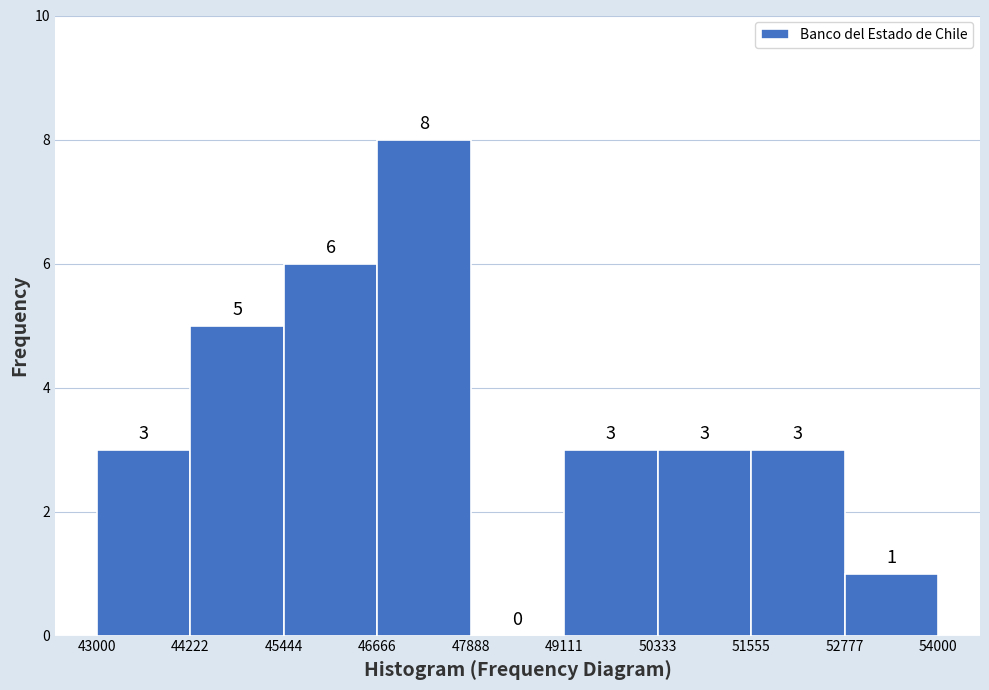

Reading left to right, list every bar in this chart as the range it spans on the x-axis followed by its height.

43000 to 44222: 3
44222 to 45444: 5
45444 to 46666: 6
46666 to 47888: 8
47888 to 49111: 0
49111 to 50333: 3
50333 to 51555: 3
51555 to 52777: 3
52777 to 54000: 1